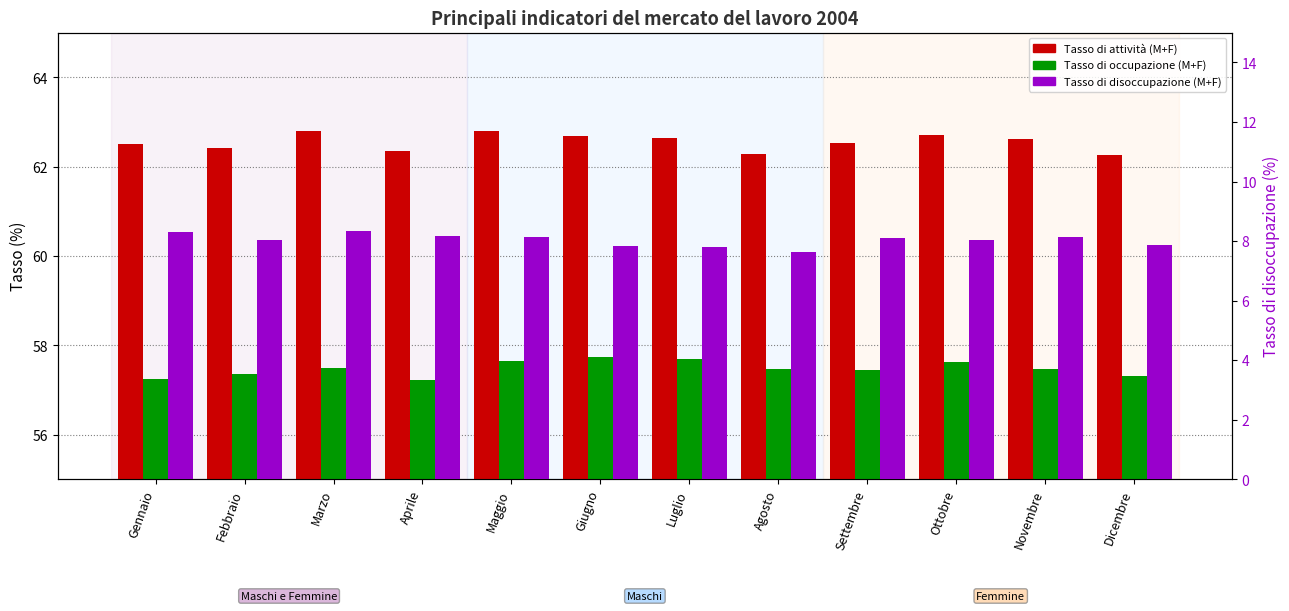

Reading left to right, list all the values displayed in this chart.

Tasso di attività (M+F): 62.5	62.4	62.8	62.3	62.8	62.7	62.6	62.3	62.5	62.7	62.6	62.3
Tasso di occupazione (M+F): 57.3	57.4	57.5	57.2	57.6	57.7	57.7	57.5	57.4	57.6	57.5	57.3
Tasso di disoccupazione (M+F): 8.3	8.0	8.3	8.2	8.1	7.8	7.8	7.6	8.1	8.0	8.2	7.9